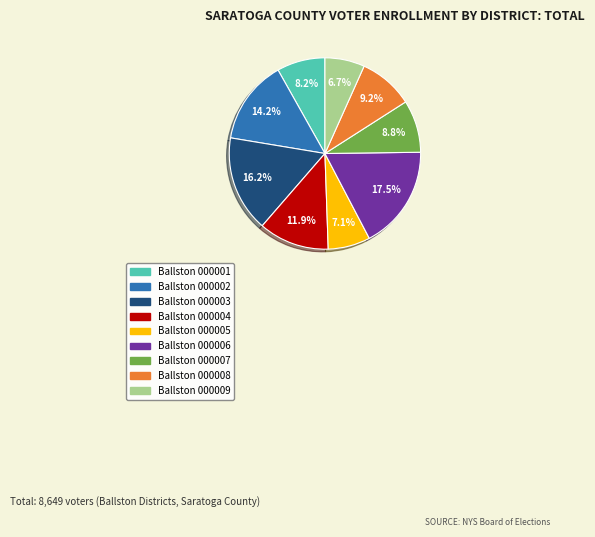

What is the total percentage of Ballston 000008 and Ballston 000001?

17.4%